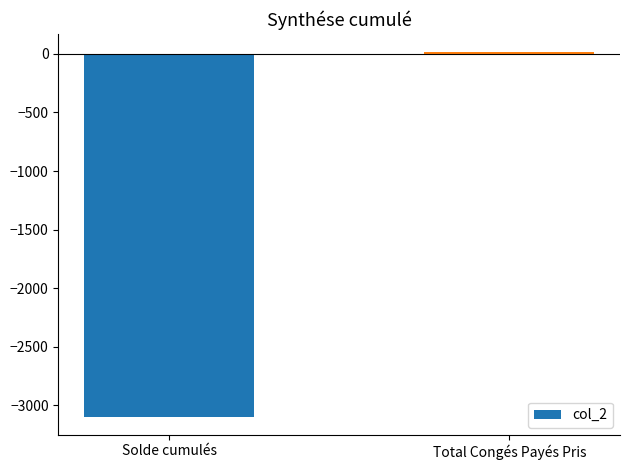

What is the smallest value displayed?

-3094.7